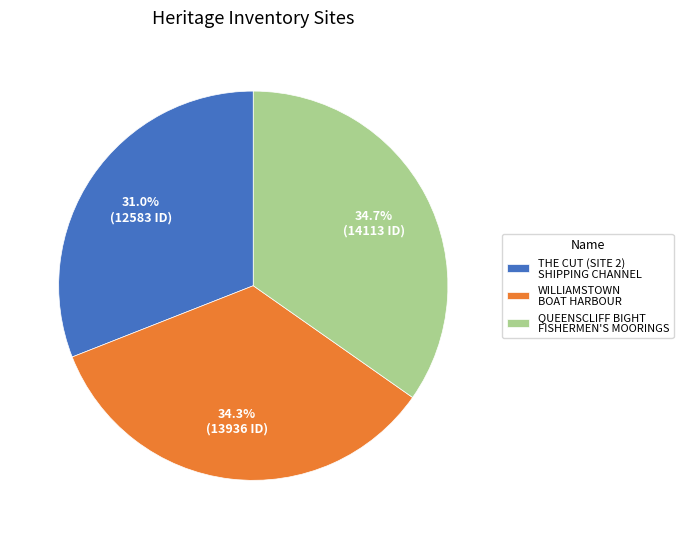

Does any single category account for the majority?

No